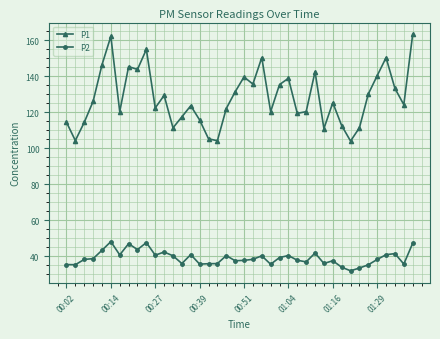

Which series has the largest total across all categories?

P1